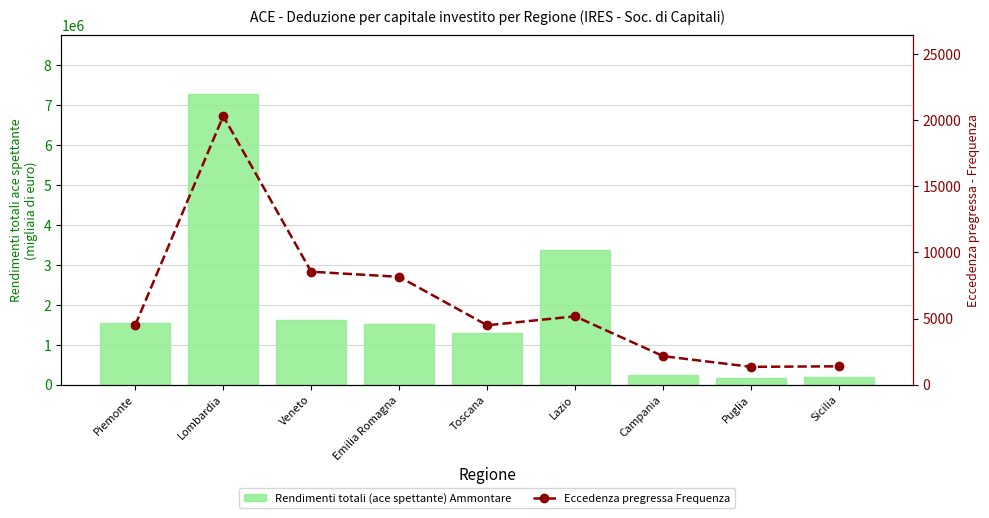

True or false: Rendimenti totali (ace spettante) Ammontare has a value of 121872 at Sicilia.

False